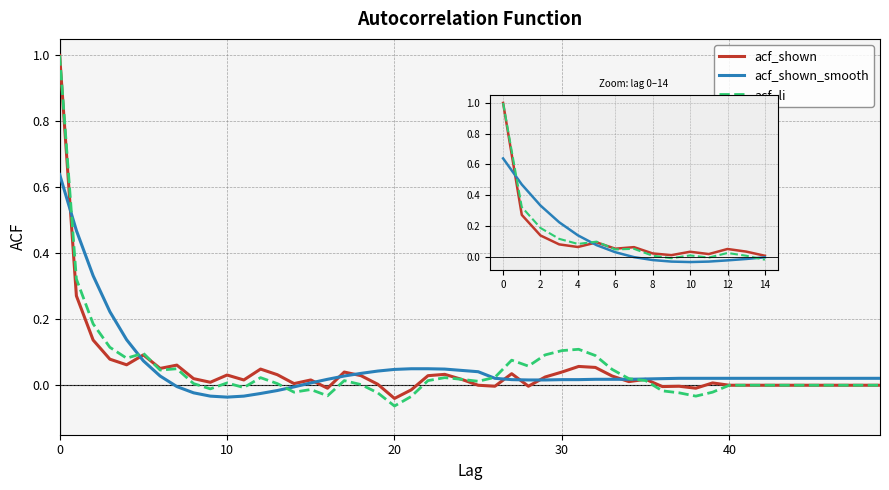

What is the sum of all acf_li values?

1.9